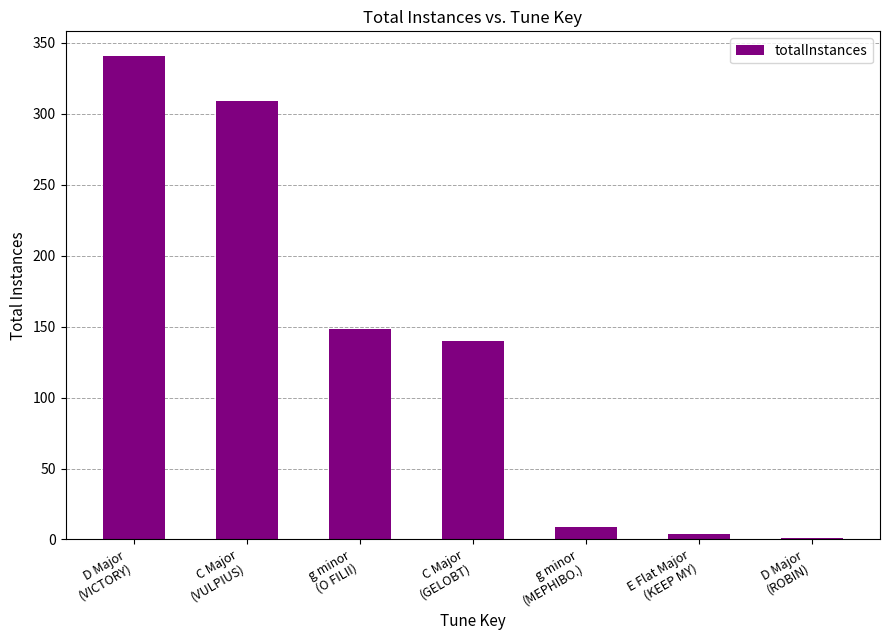

How many distinct data groups are displayed?

1